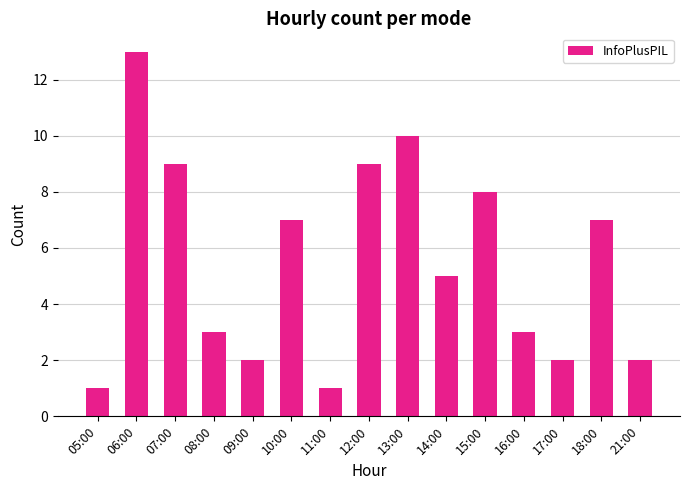

What is the difference between the second highest and second lowest values?

9